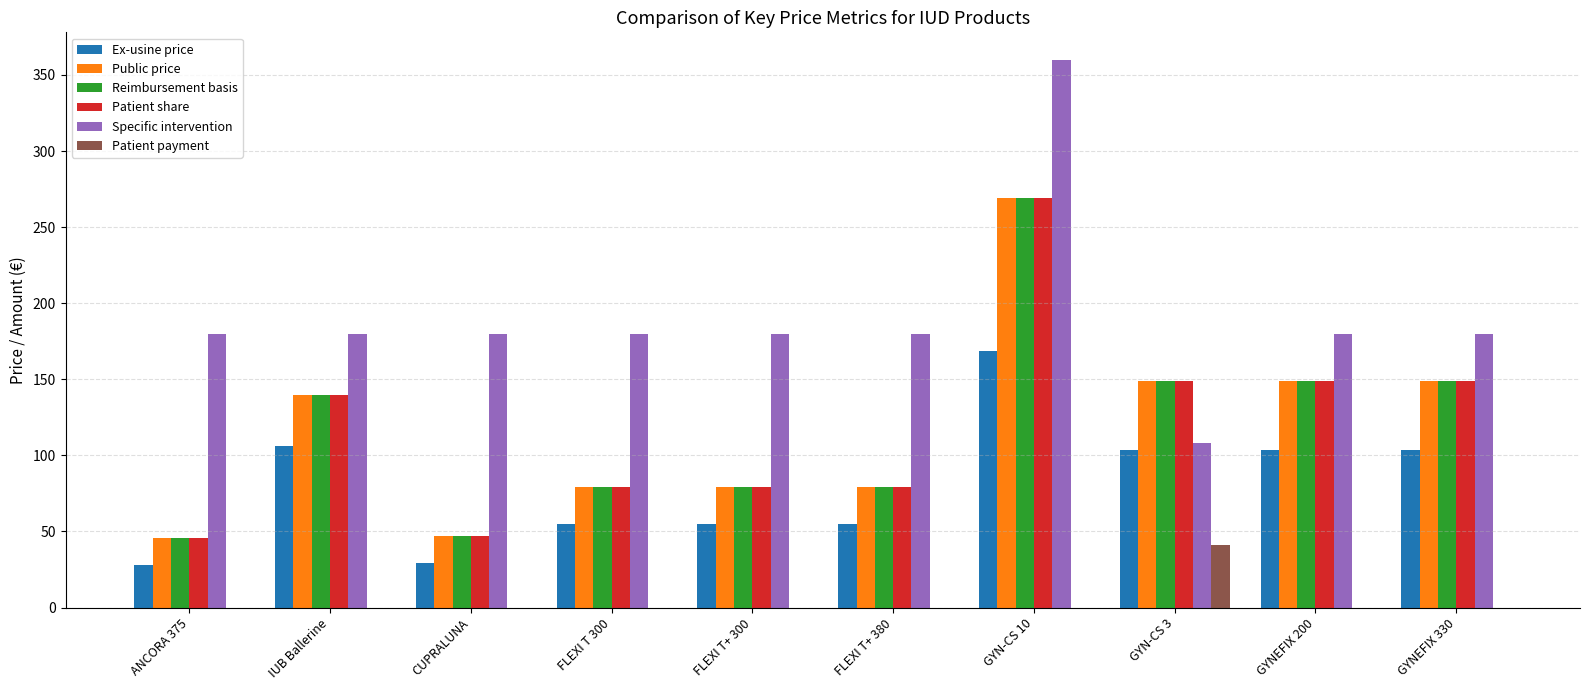

Are the bars horizontal?

No